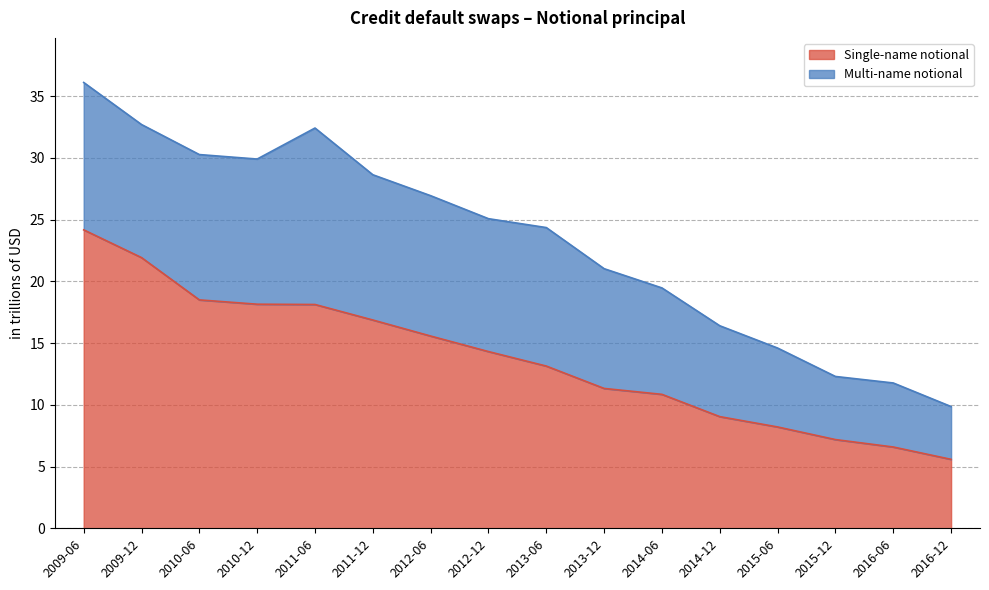

Between 2012-06 and 2009-06, which is larger?

2009-06